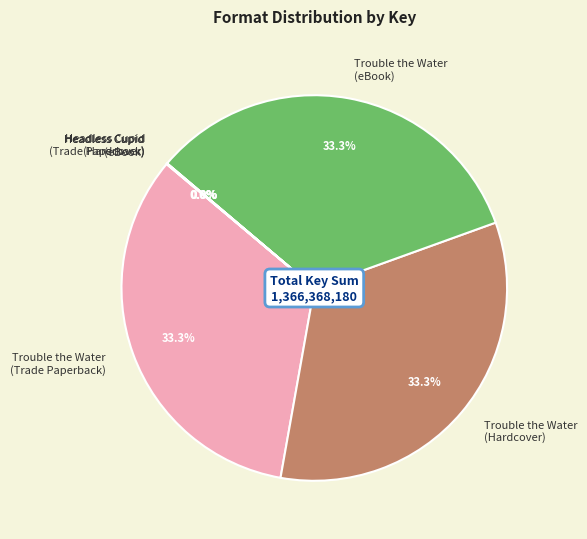

To the nearest percent, what is the average slice percentage?

17%